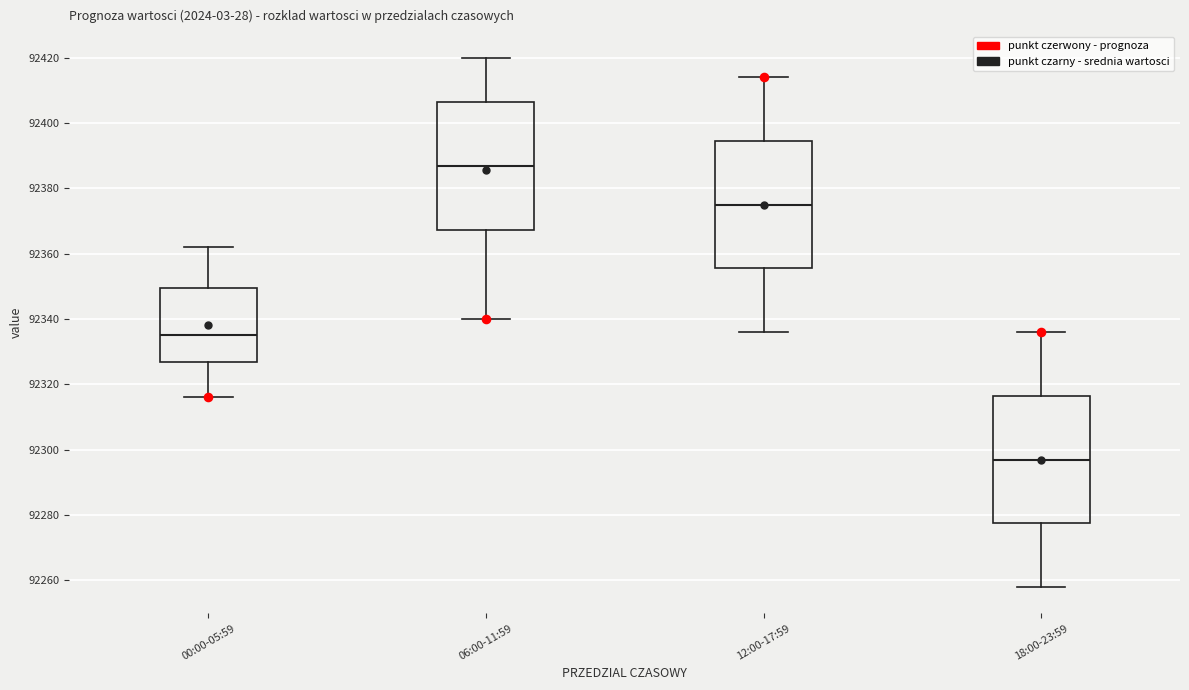

Where does the upper whisker of the box for 06:00-11:59 end on the y-axis? The values are not printed on the chart, so give them approximately, as read against the axis.

92420